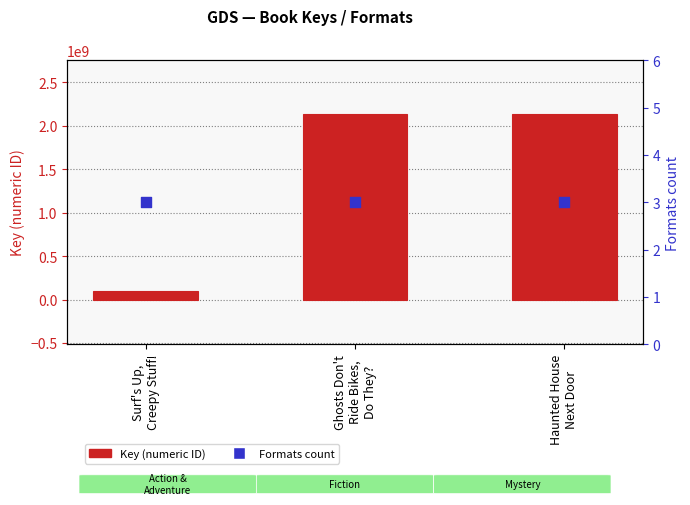

At which category is the sum across all series the highest?

Ghosts Don't
Ride Bikes,
Do They?